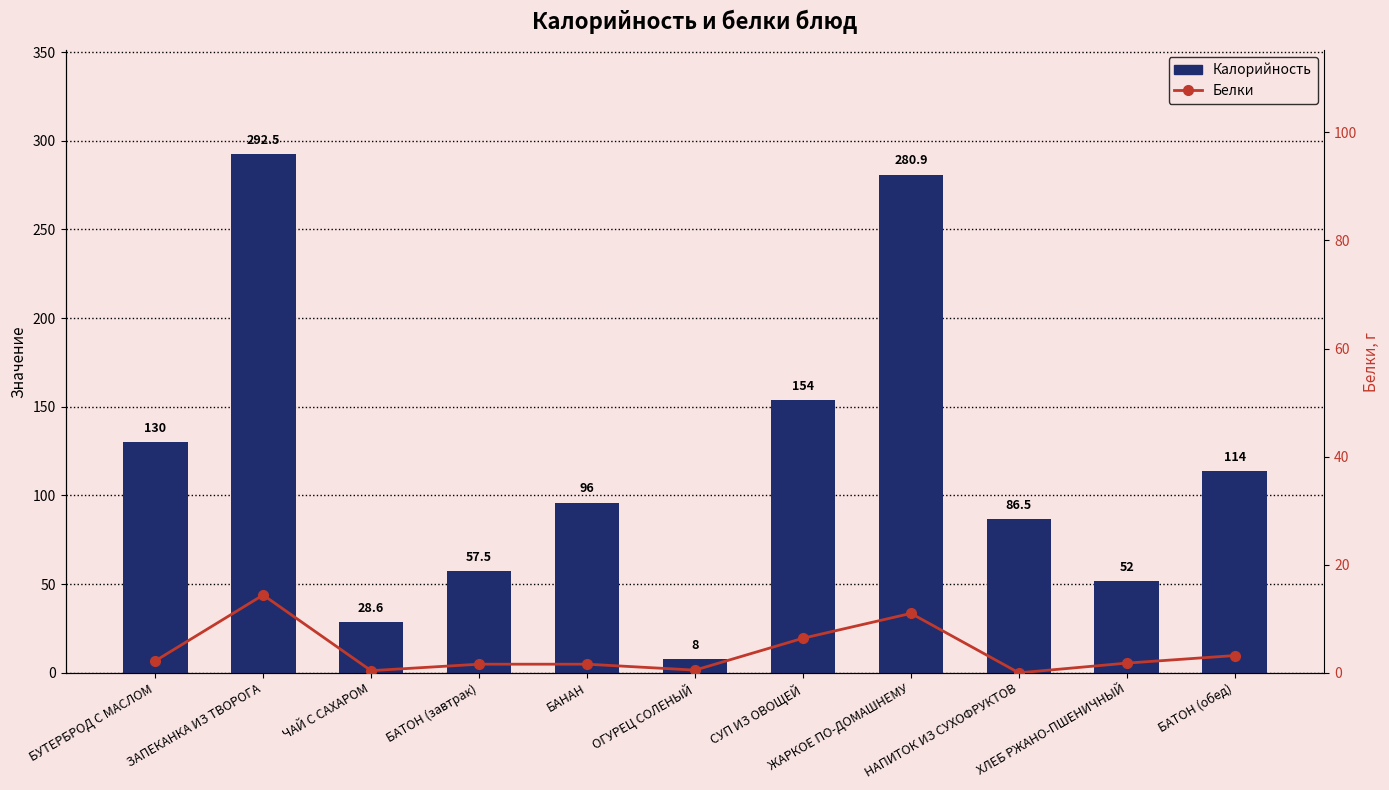

Rank the categories by Белки value from highest to lowest.

ЗАПЕКАНКА ИЗ ТВОРОГА, ЖАРКОЕ ПО-ДОМАШНЕМУ, СУП ИЗ ОВОЩЕЙ, БАТОН (обед), БУТЕРБРОД С МАСЛОМ, ХЛЕБ РЖАНО-ПШЕНИЧНЫЙ, БАТОН (завтрак), БАНАН, ОГУРЕЦ СОЛЕНЫЙ, ЧАЙ С САХАРОМ, НАПИТОК ИЗ СУХОФРУКТОВ